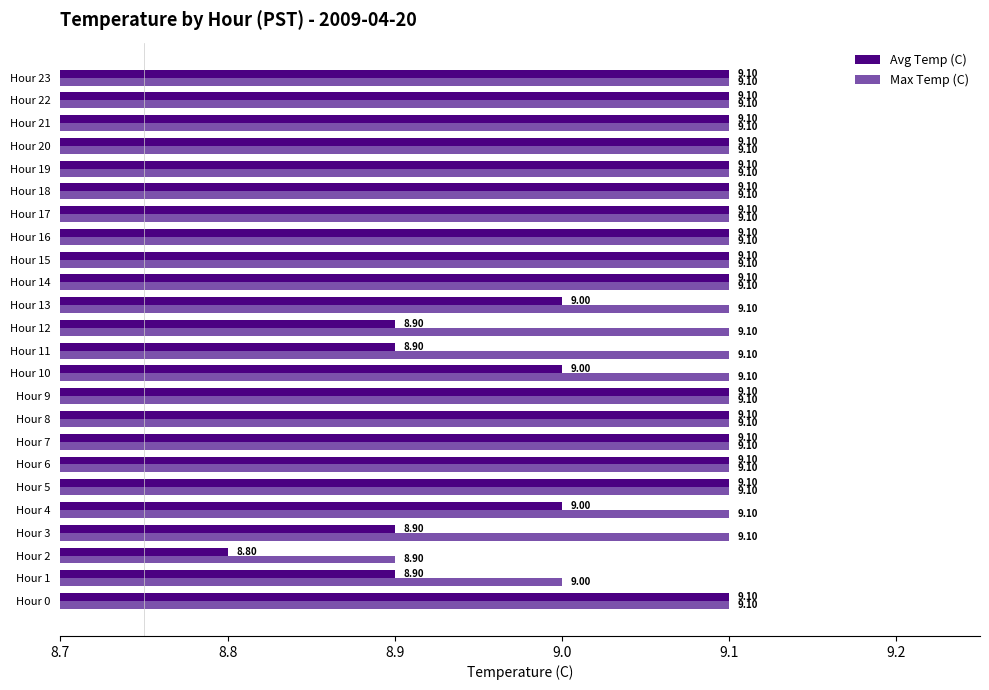

How many distinct data groups are displayed?

2